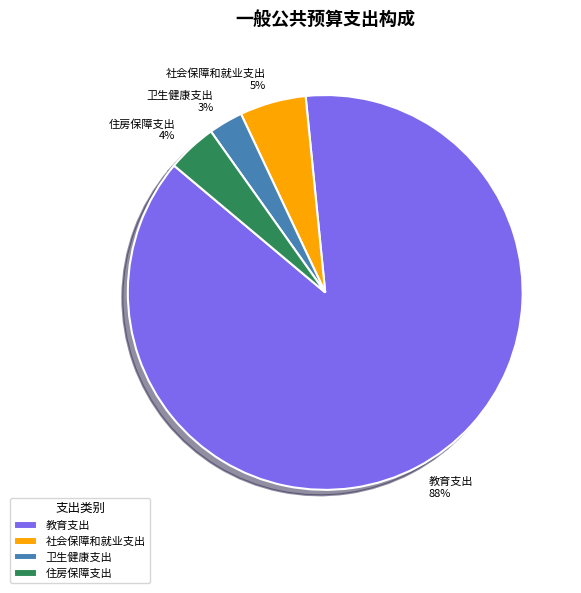

To the nearest percent, what portion does 卫生健康支出 represent?

3%